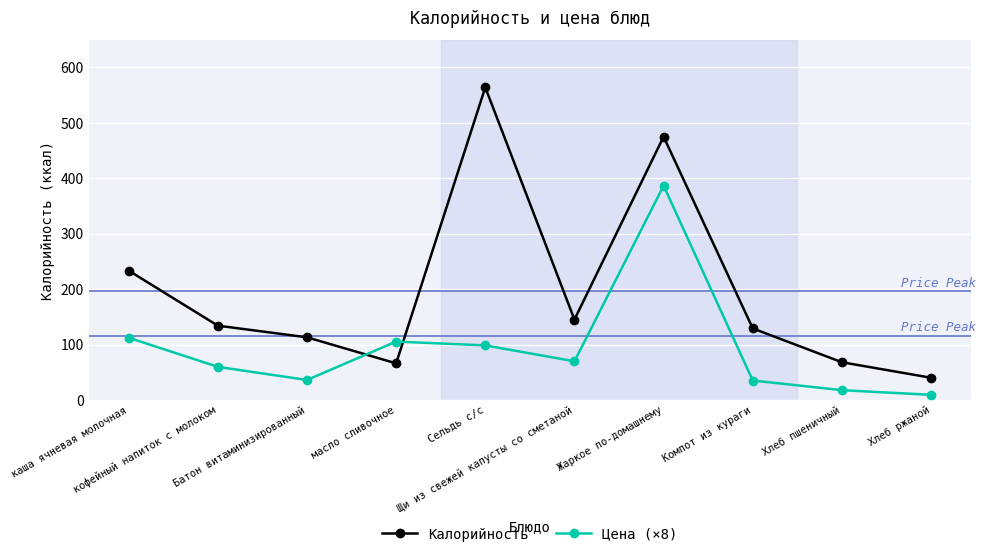

List the series in order of their peak value, lowest first.

Цена (×8), Калорийность